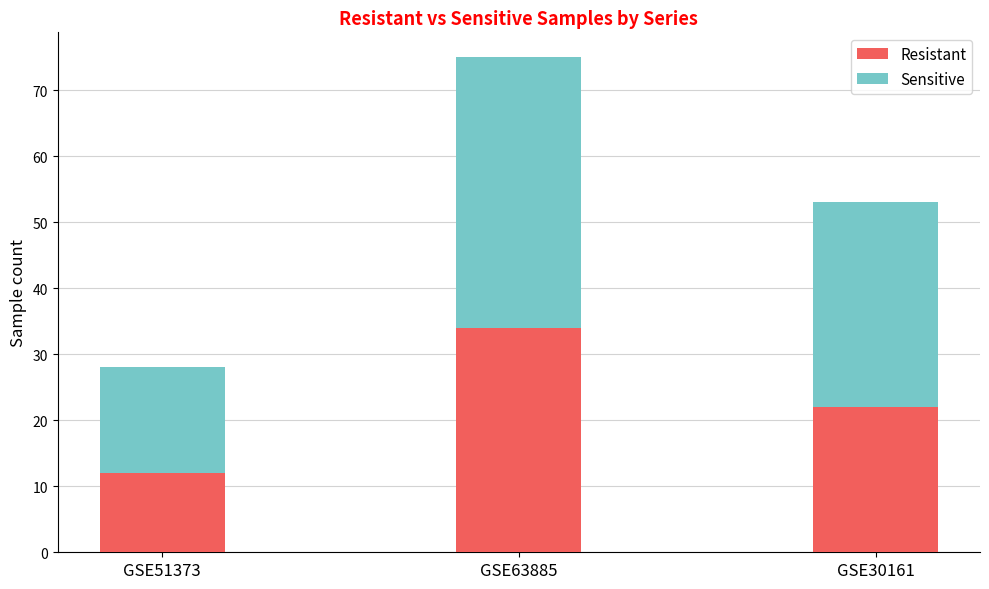

Are the bars horizontal?

No